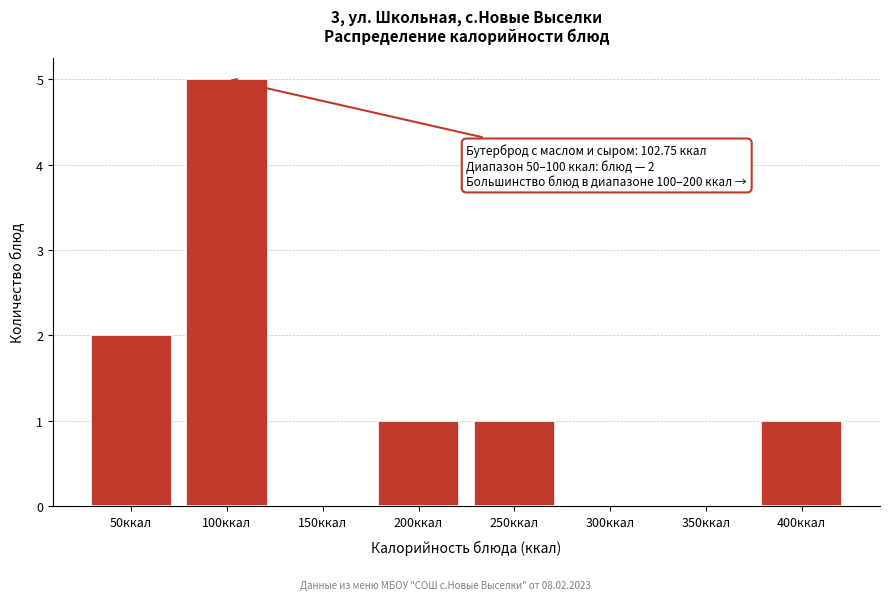

Reading left to right, list all the values displayed in this chart.

50ккал=2	100ккал=5	150ккал=0	200ккал=1	250ккал=1	300ккал=0	350ккал=0	400ккал=1